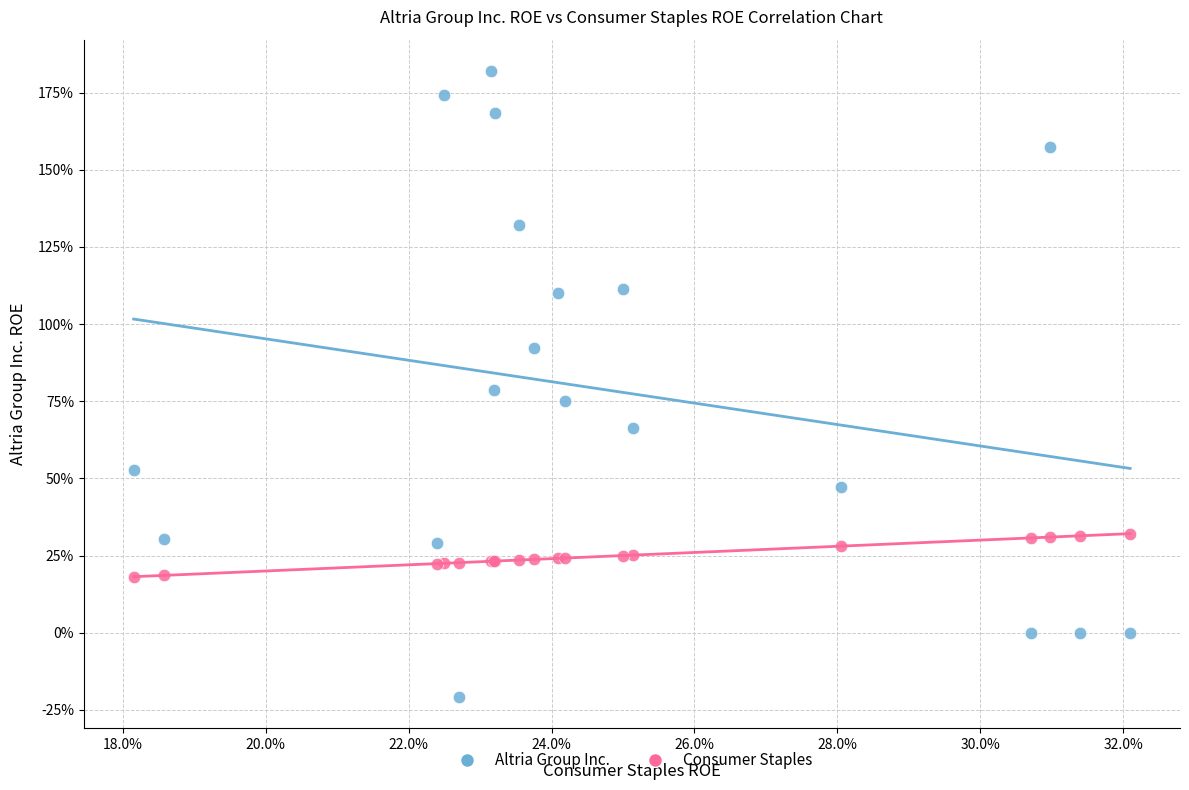

Which series has the widest spread of Y values?

Altria Group Inc.